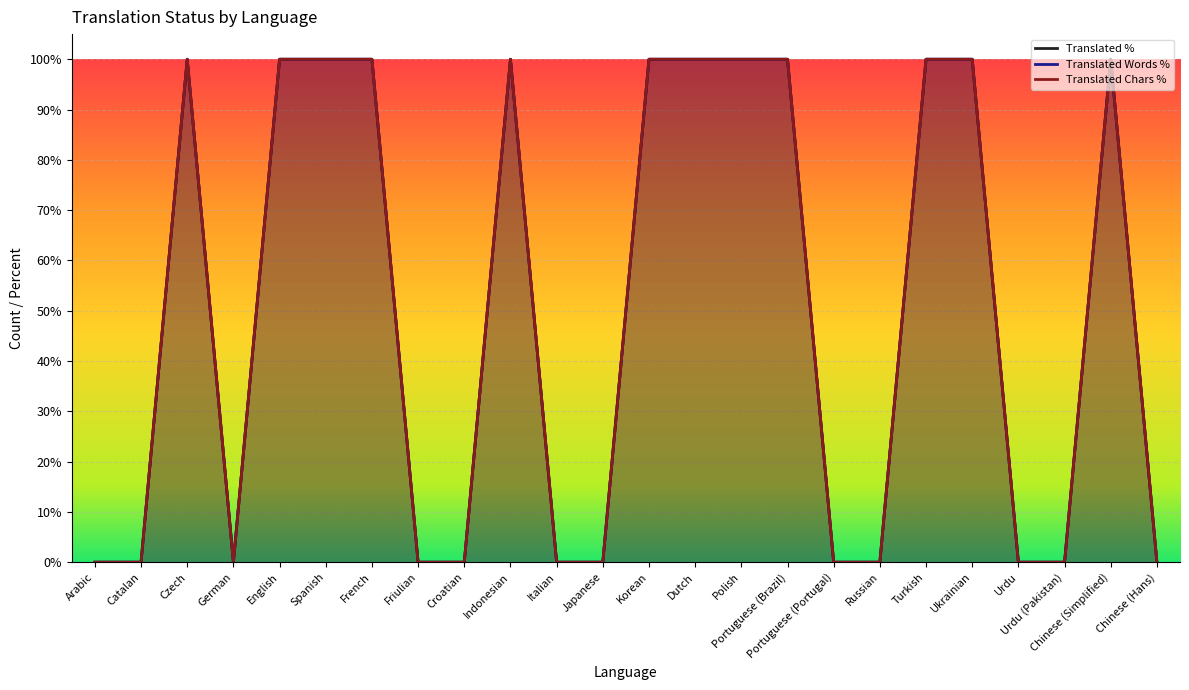

True or false: Translated % and Translated Words % cross at least once.

False